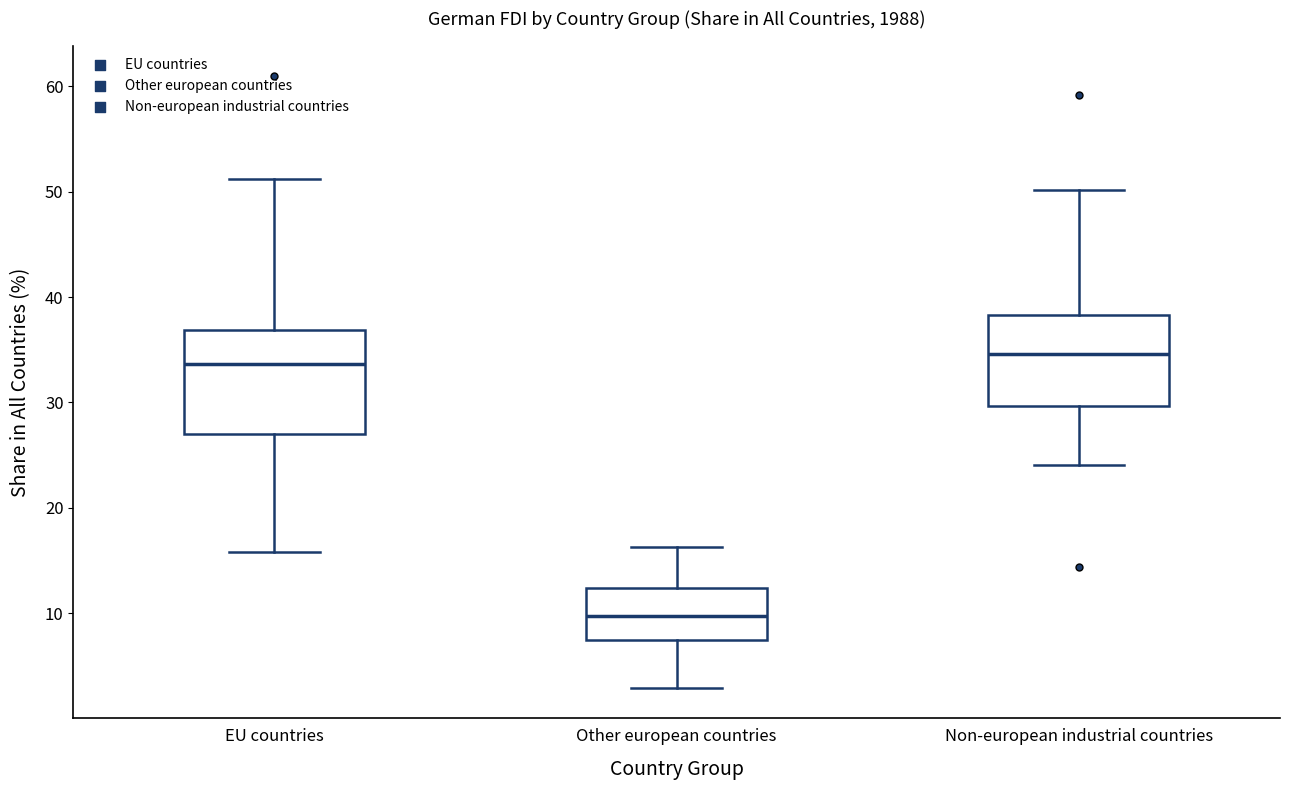

Where does the upper whisker of the box for Non-european industrial countries end on the y-axis? The values are not printed on the chart, so give them approximately, as read against the axis.

50